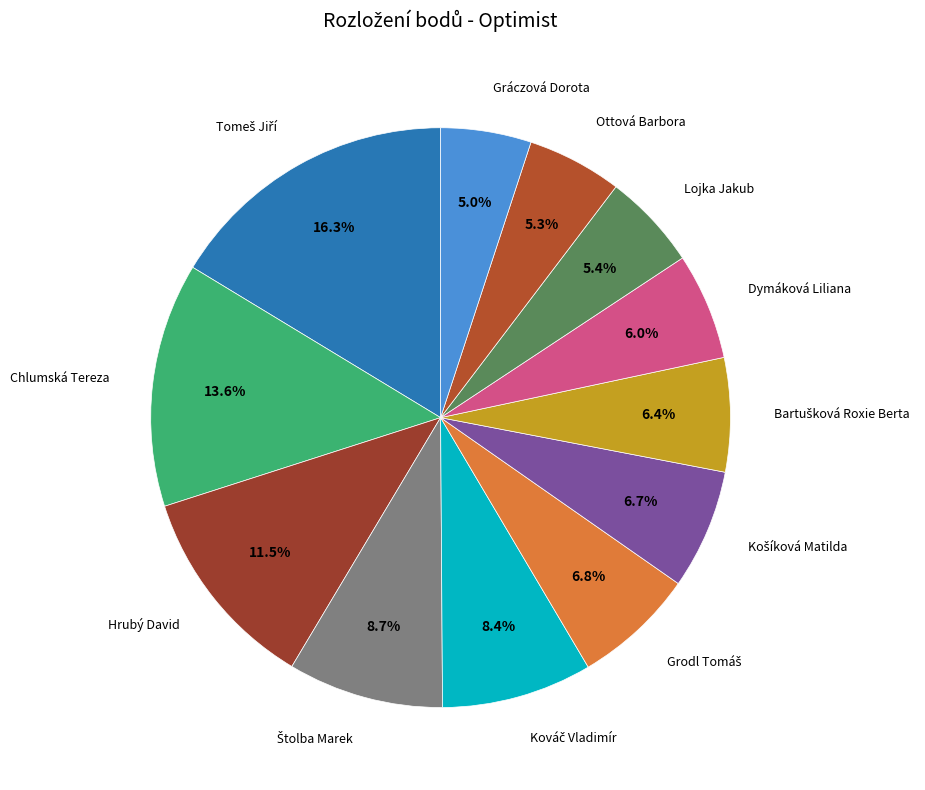

How many segments does this pie chart have?

12